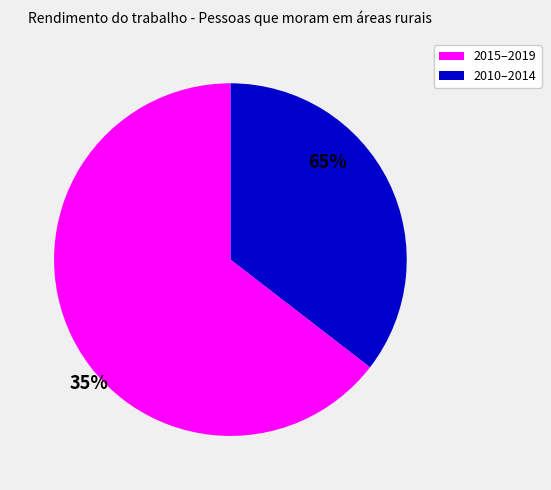

Is there a majority slice in this chart?

Yes